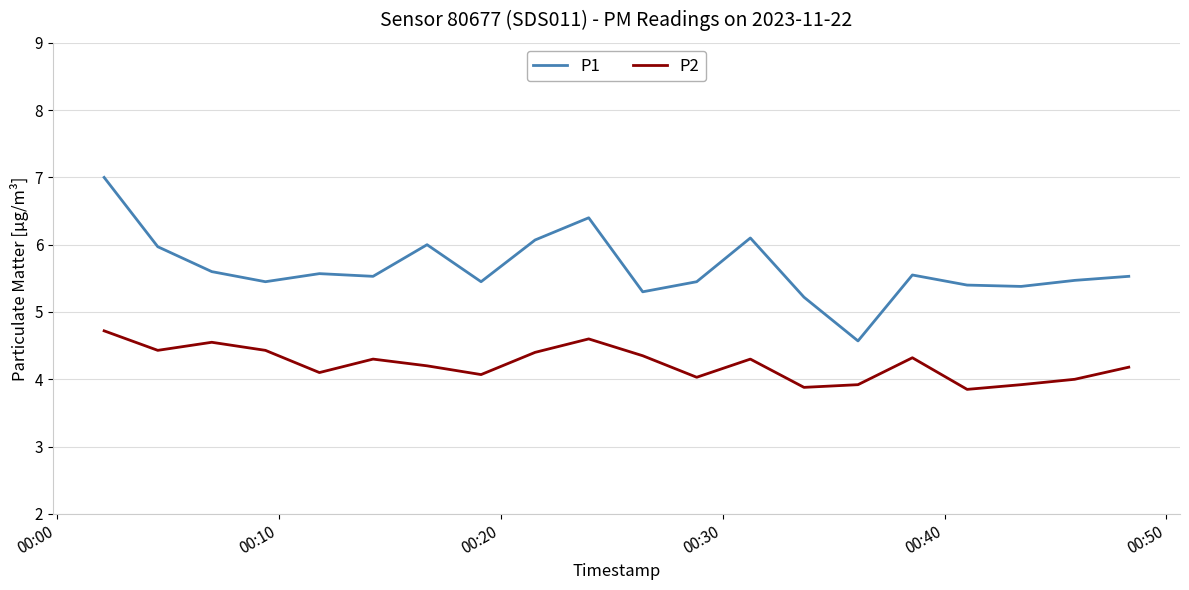

What are all the series names shown in the legend?

P1, P2